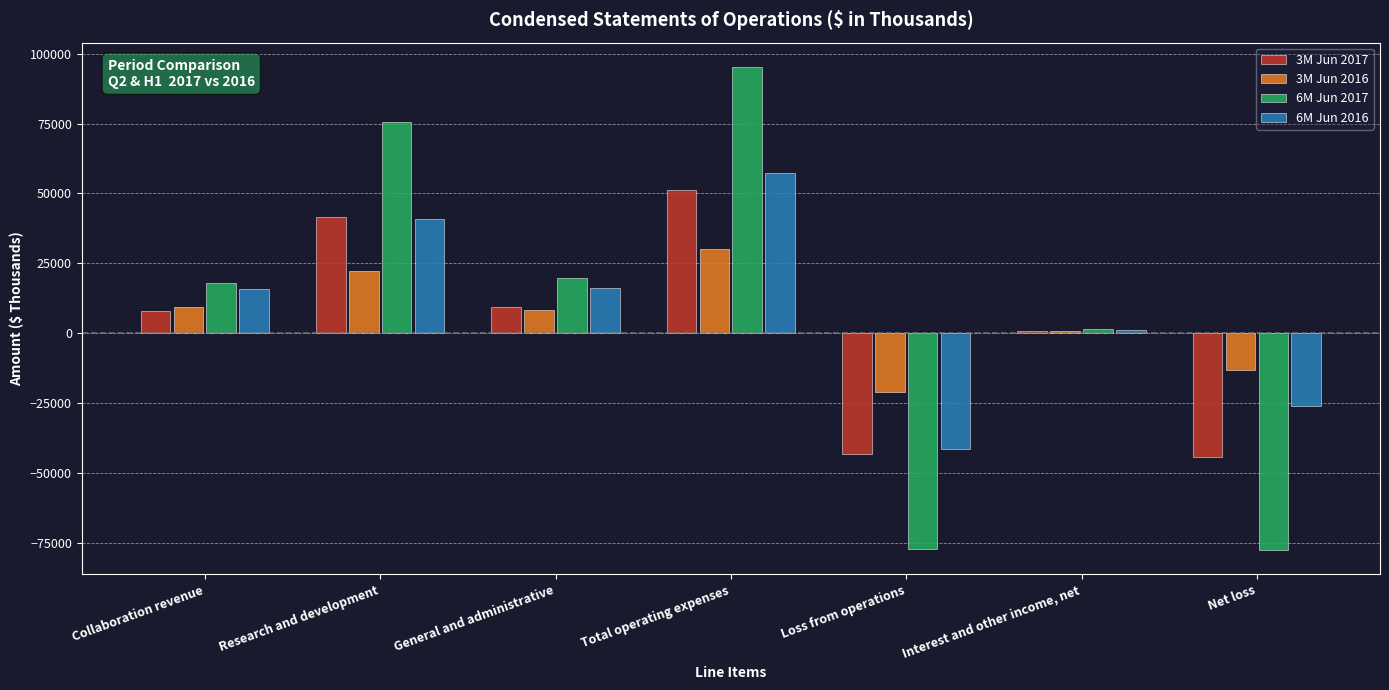

The 3M Jun 2017 series shows 16314 at Research and development. True or false?

False